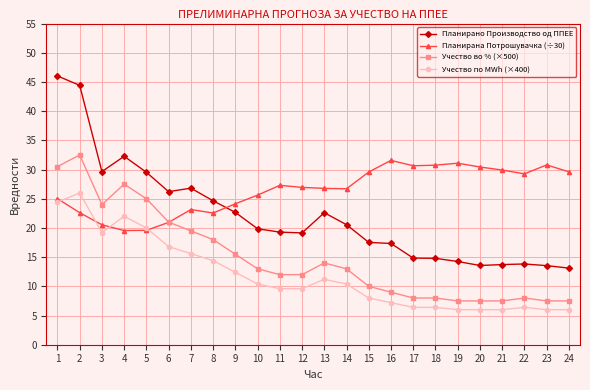

Which series has the largest total across all categories?

Планирана Потрошувачка (÷30)